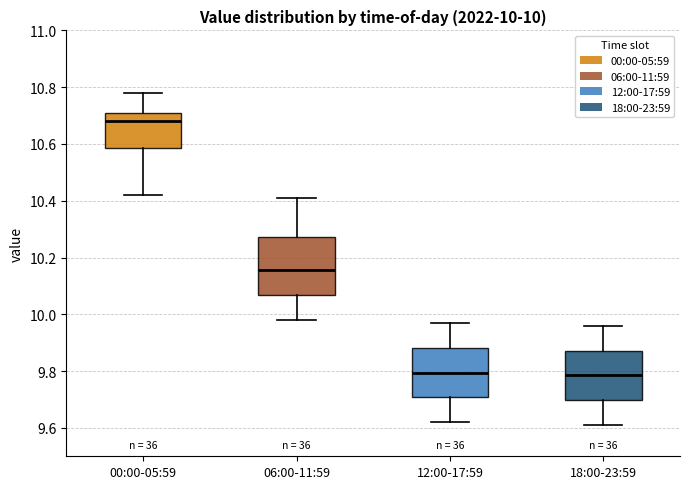

Which box's median line is the highest?

00:00-05:59